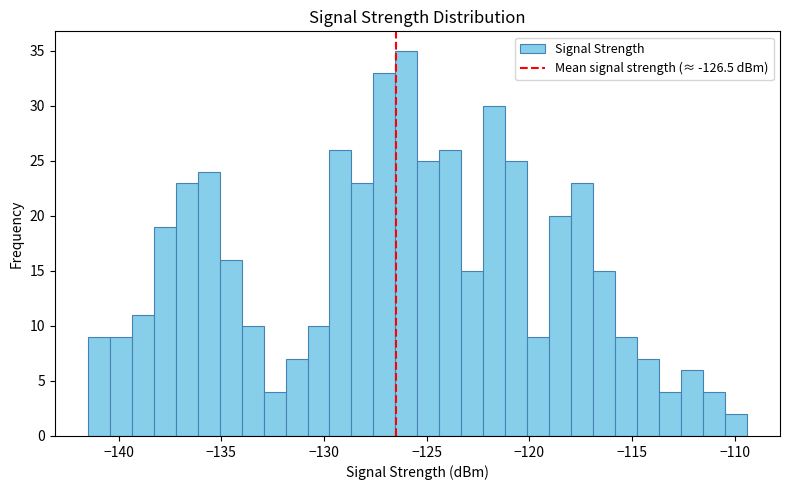

Read against the x-axis, roughly where is the centre of the tallest bar?

-126.0